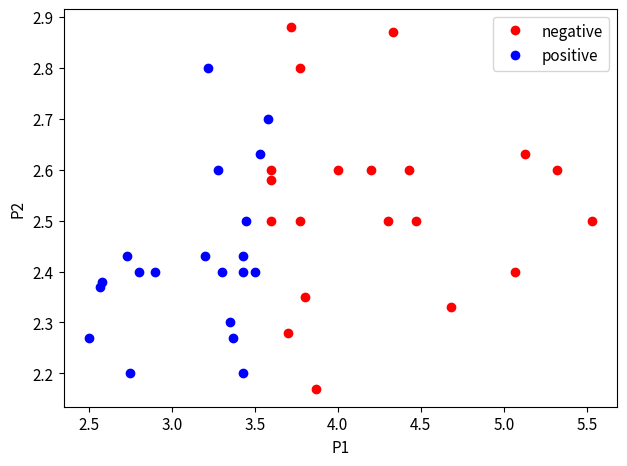

Which series has the widest spread of Y values?

negative